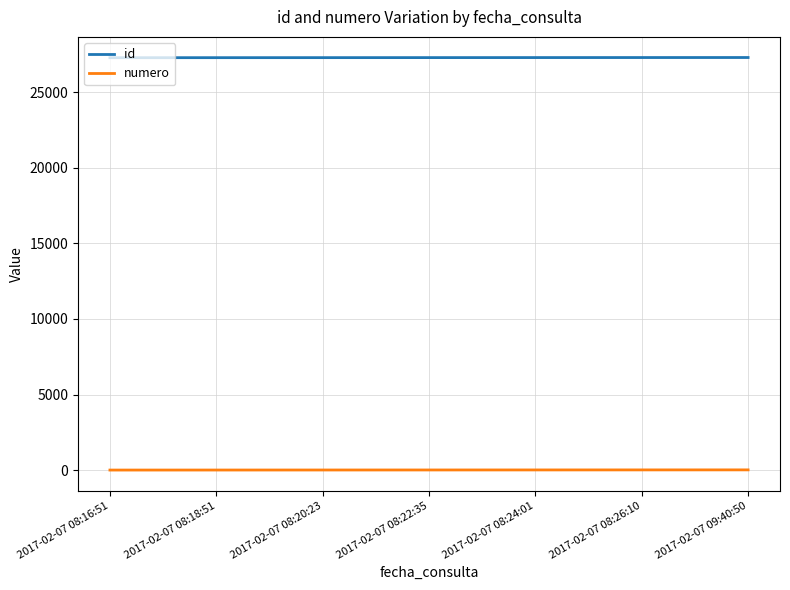

True or false: numero and id intersect in this chart.

False